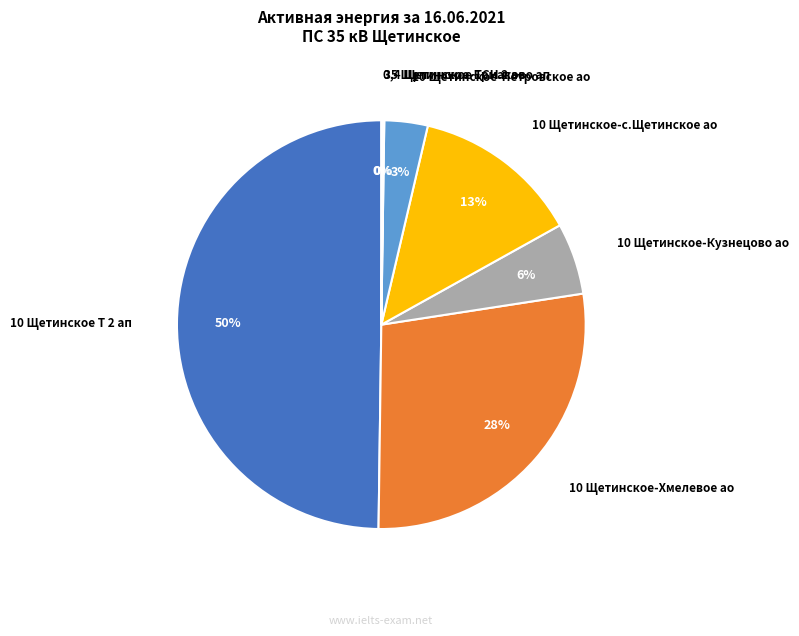

What percentage is the 10 Щетинское-Петровское ао slice, to the nearest percent?

3%